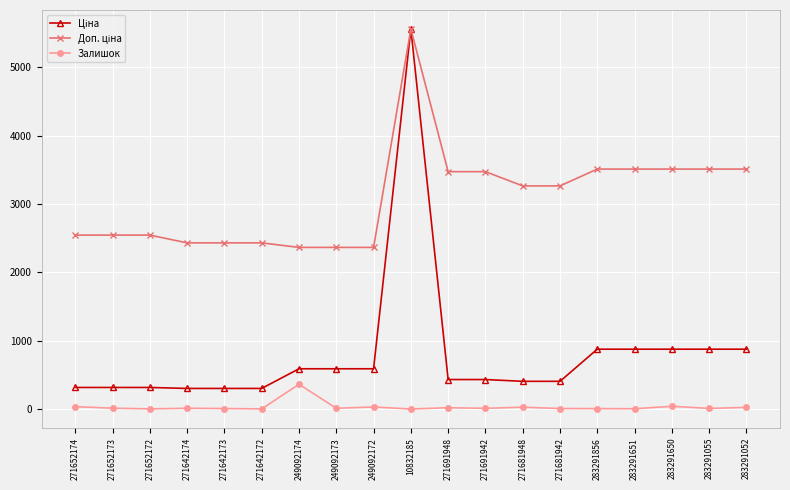

Is it true that Залишок equals 5.0 at 271652172?

True